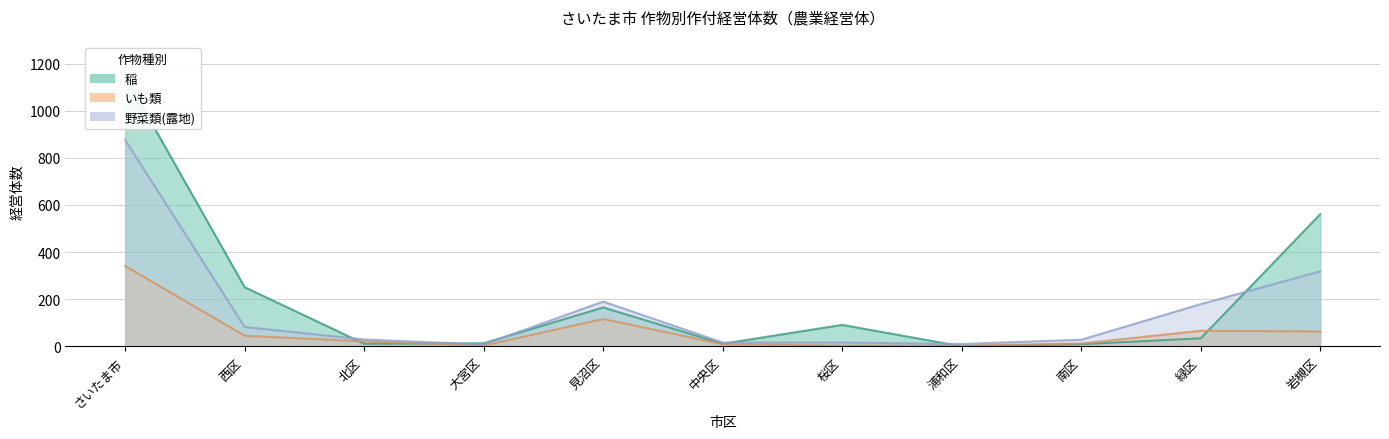

After their last crossing, which series has the higher values: 稲 or いも類?

稲